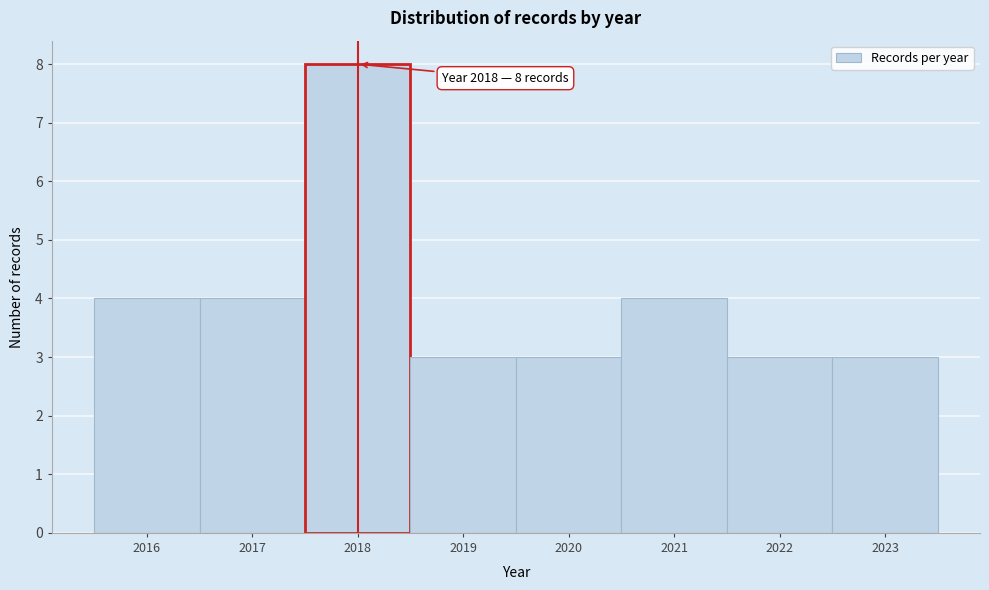

Which range on the x-axis has the tallest bar?

2017.5 to 2018.5